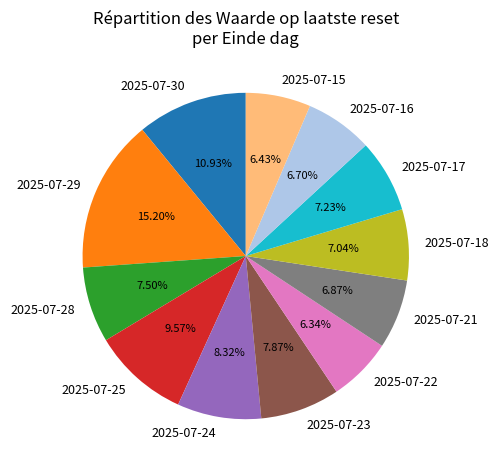

Is it true that 2025-07-18 is 7% of the pie?

True